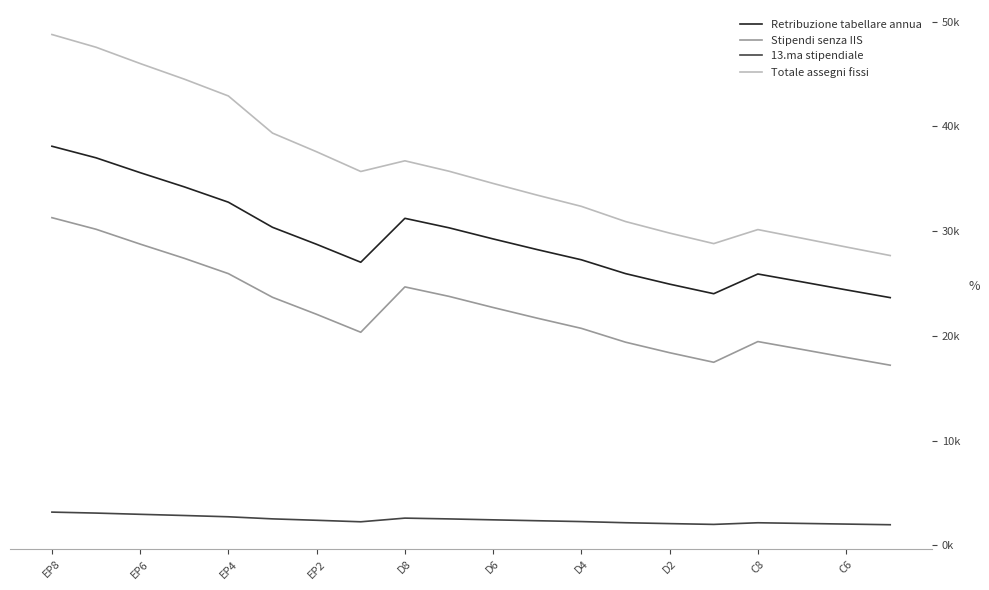

Is this an area chart (filled region under the line)?

No